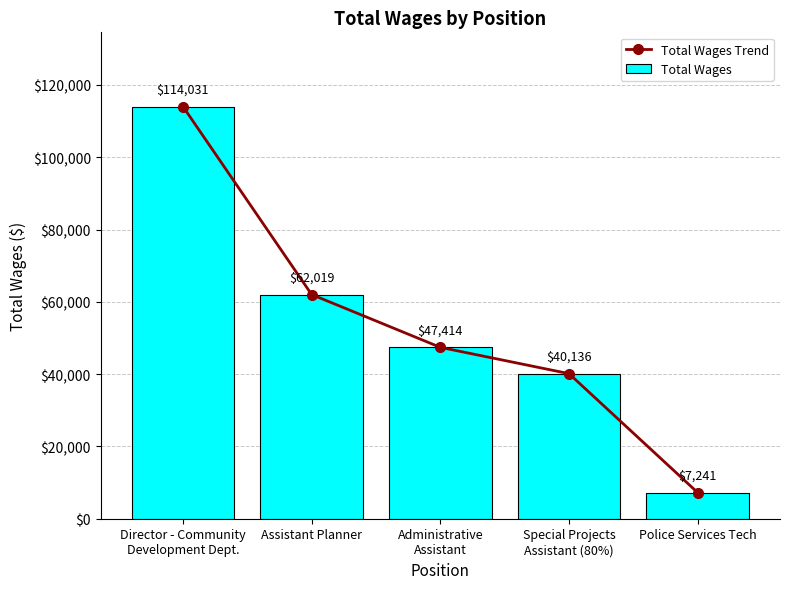

Reading right to left, transcribe all the data shown in this chart.

Total Wages Trend: 7241	40136	47414	62019	114031
Total Wages: 7241	40136	47414	62019	114031